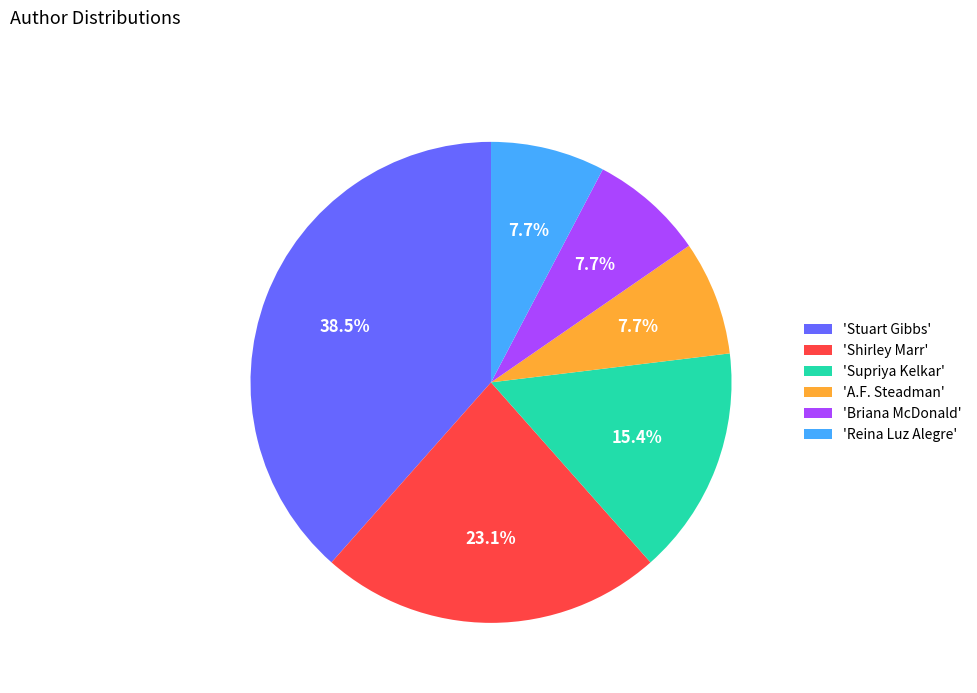

Which category has the biggest portion of the pie?

'Stuart Gibbs'